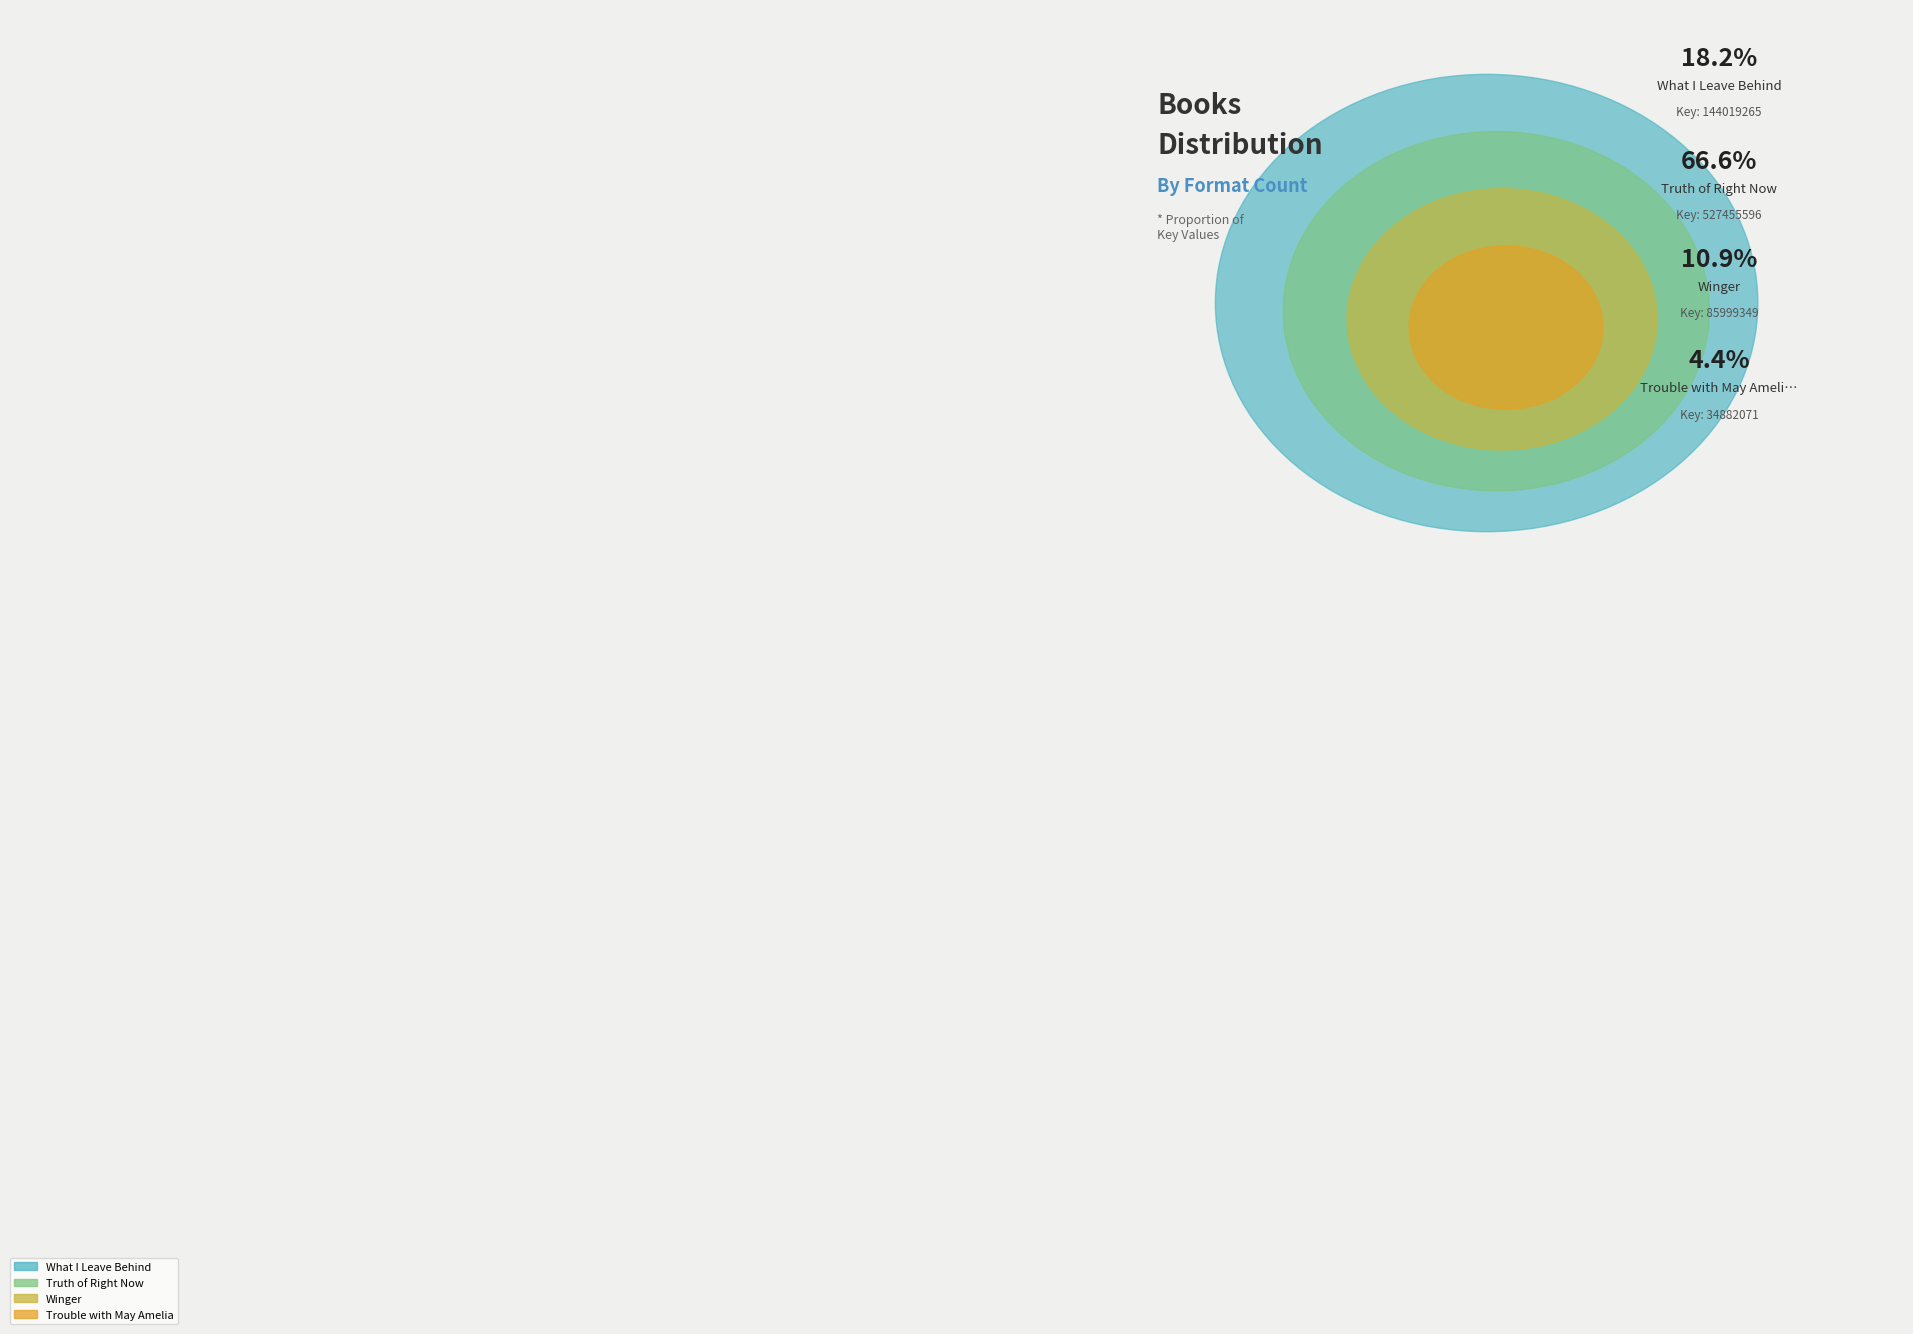

Is it true that Trouble with May Amelia is 1% of the pie?

False